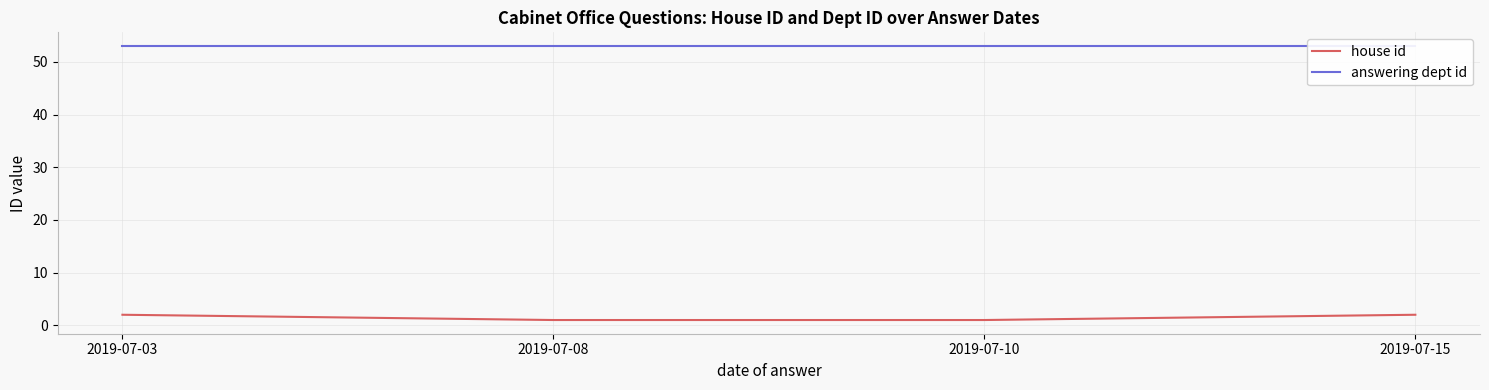

Reading right to left, transcribe all the data shown in this chart.

house id: 2019-07-15=2	2019-07-10=1	2019-07-08=1	2019-07-03=2
answering dept id: 2019-07-15=53	2019-07-10=53	2019-07-08=53	2019-07-03=53